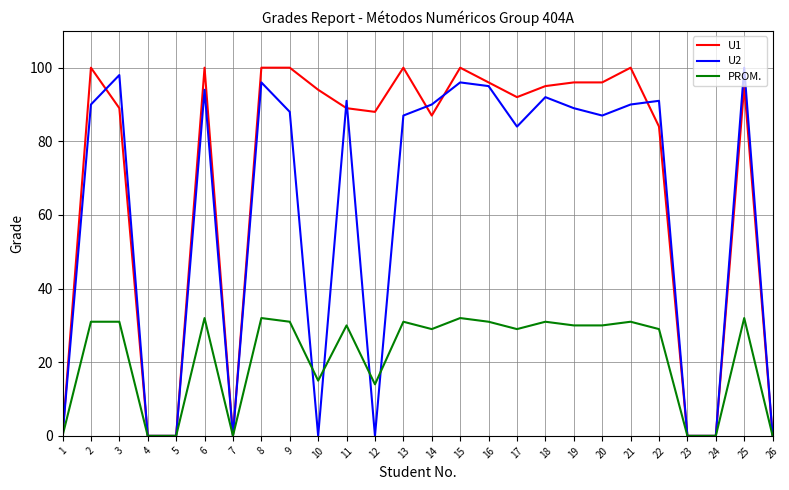

Where is U2 nearest to the value 50?

17